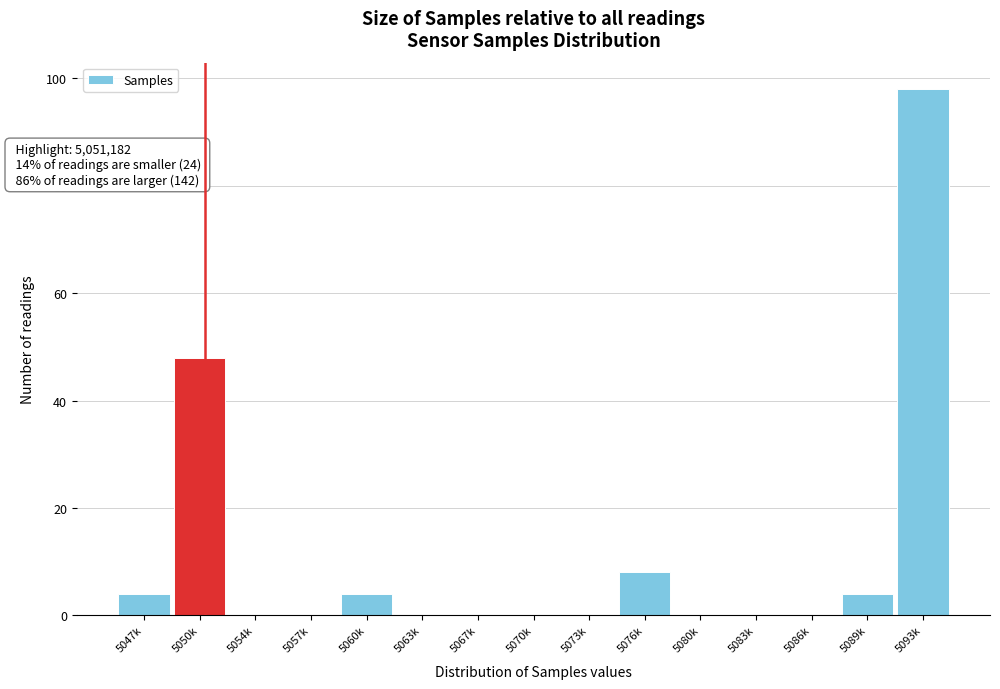

Reading right to left, what are all the values shown in this chart?

5093k=98	5089k=4	5086k=0	5083k=0	5080k=0	5076k=8	5073k=0	5070k=0	5067k=0	5063k=0	5060k=4	5057k=0	5054k=0	5050k=48	5047k=4